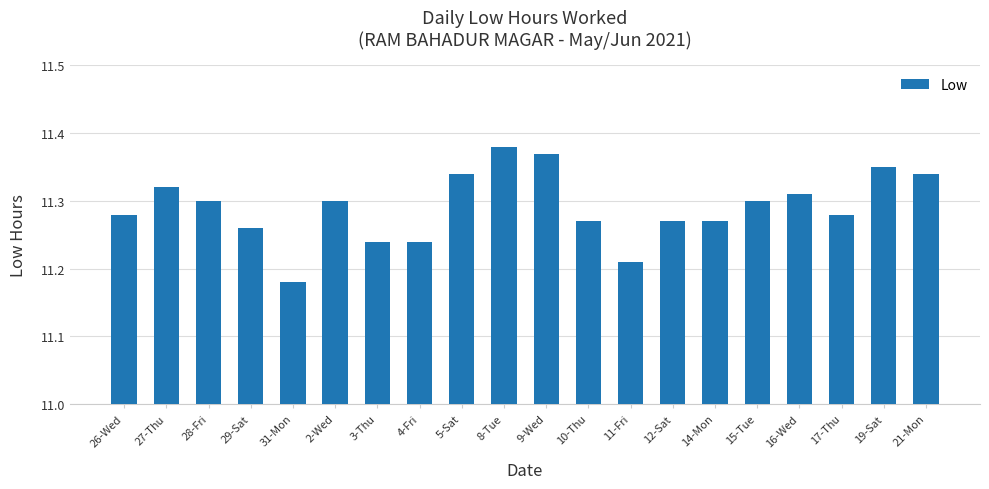

At which category does the chart reach its minimum across all series?

31-Mon